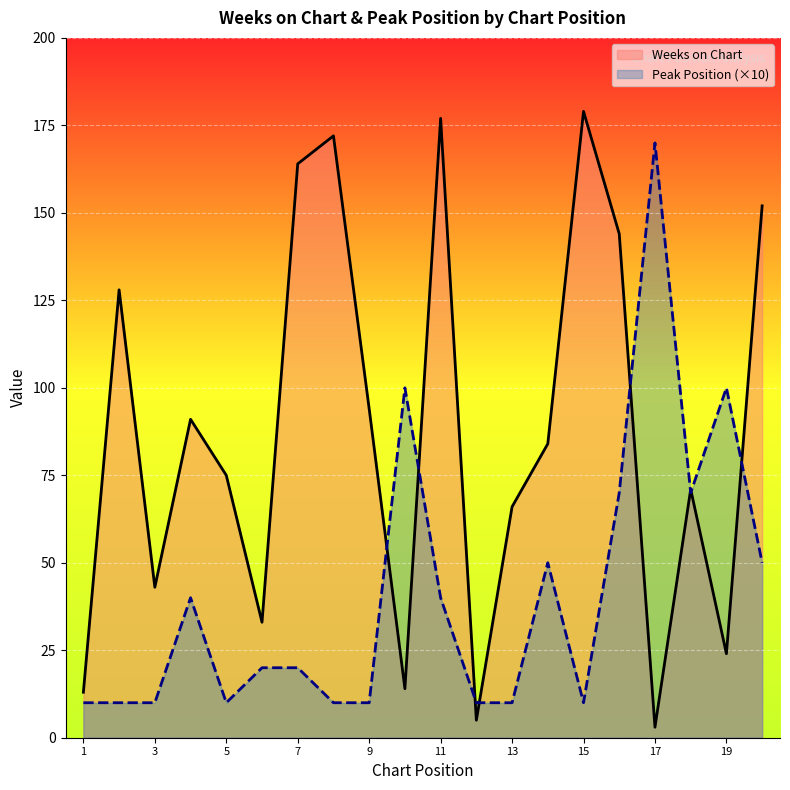

What is the total value across all series at 20?

202